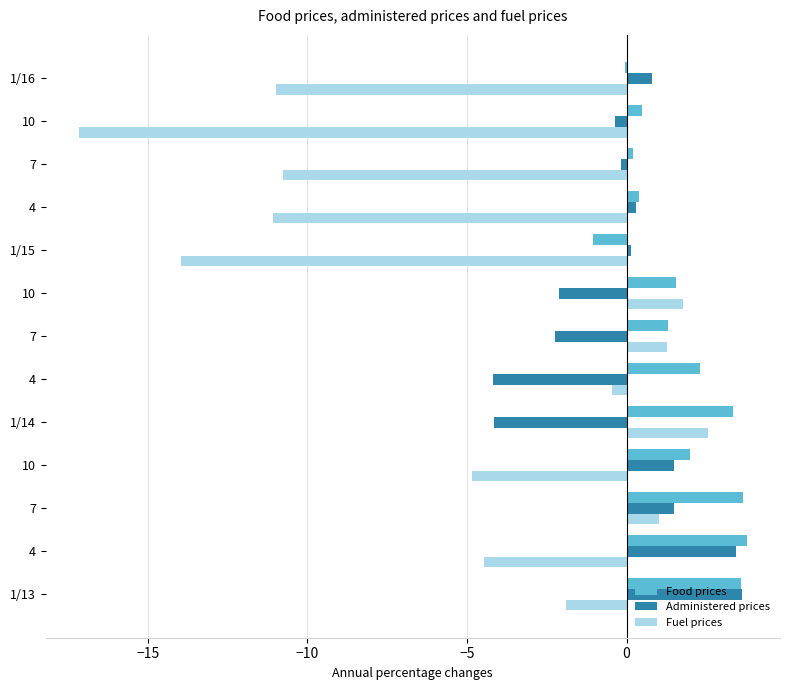

Which series has the largest range (max minus min)?

Fuel prices